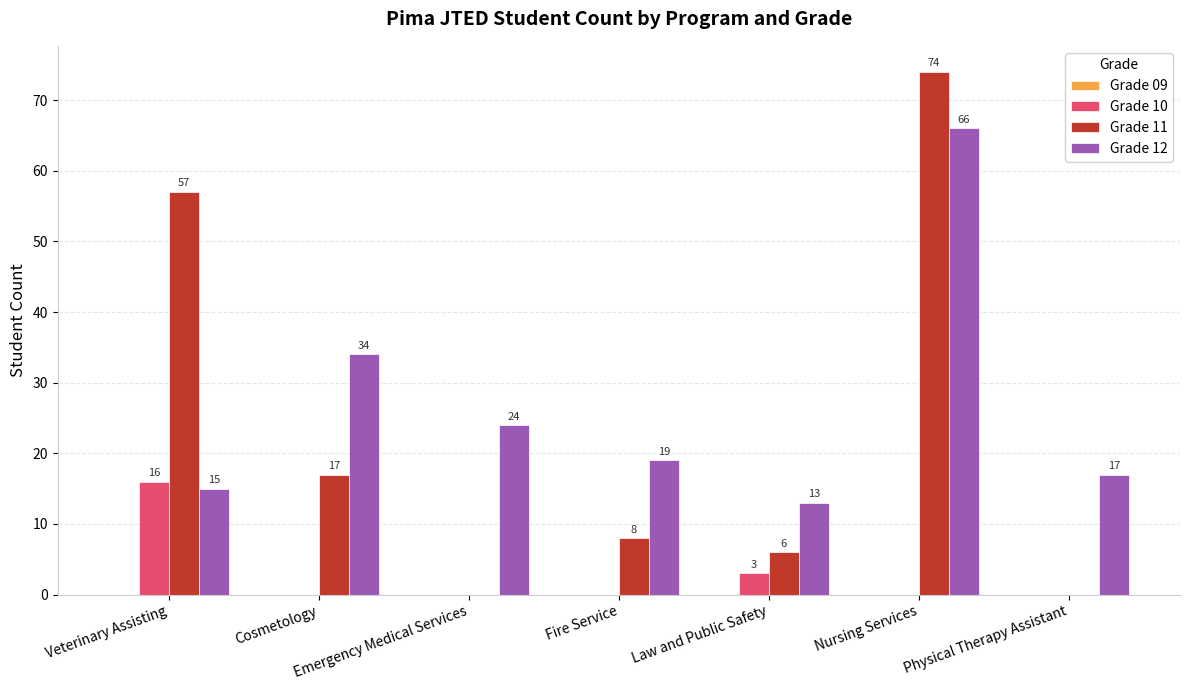

The Grade 10 series shows 0 at Cosmetology. True or false?

True